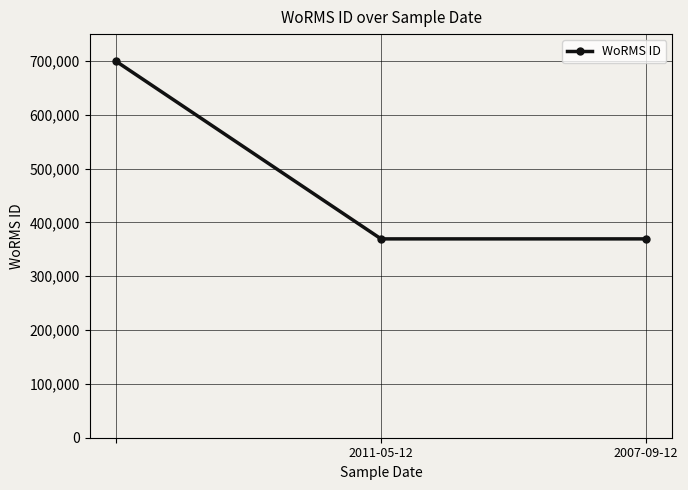

Reading left to right, extract all data points from this chart.

699402	369489	369489